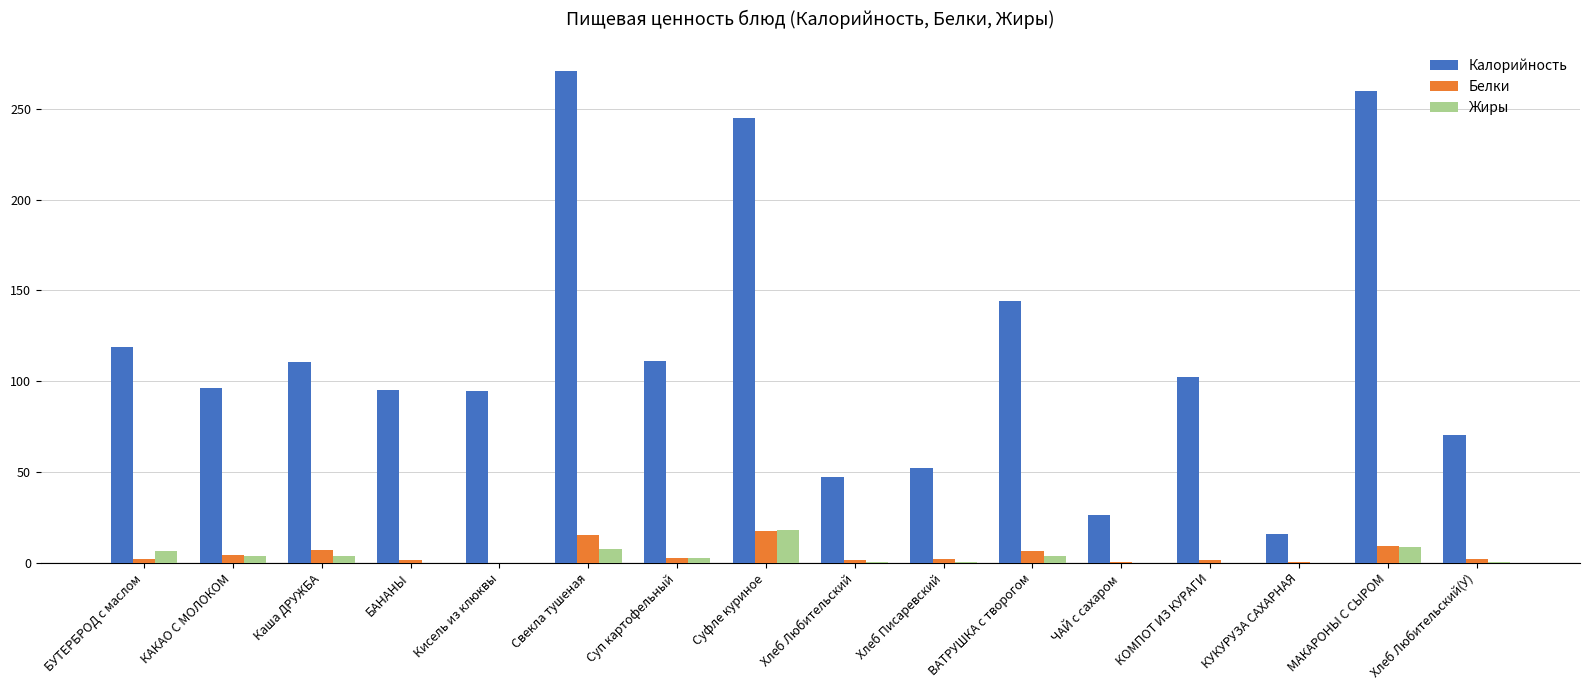

Is the value of Жиры at БУТЕРБРОД с маслом greater than the value of Белки at Свекла тушеная?

No